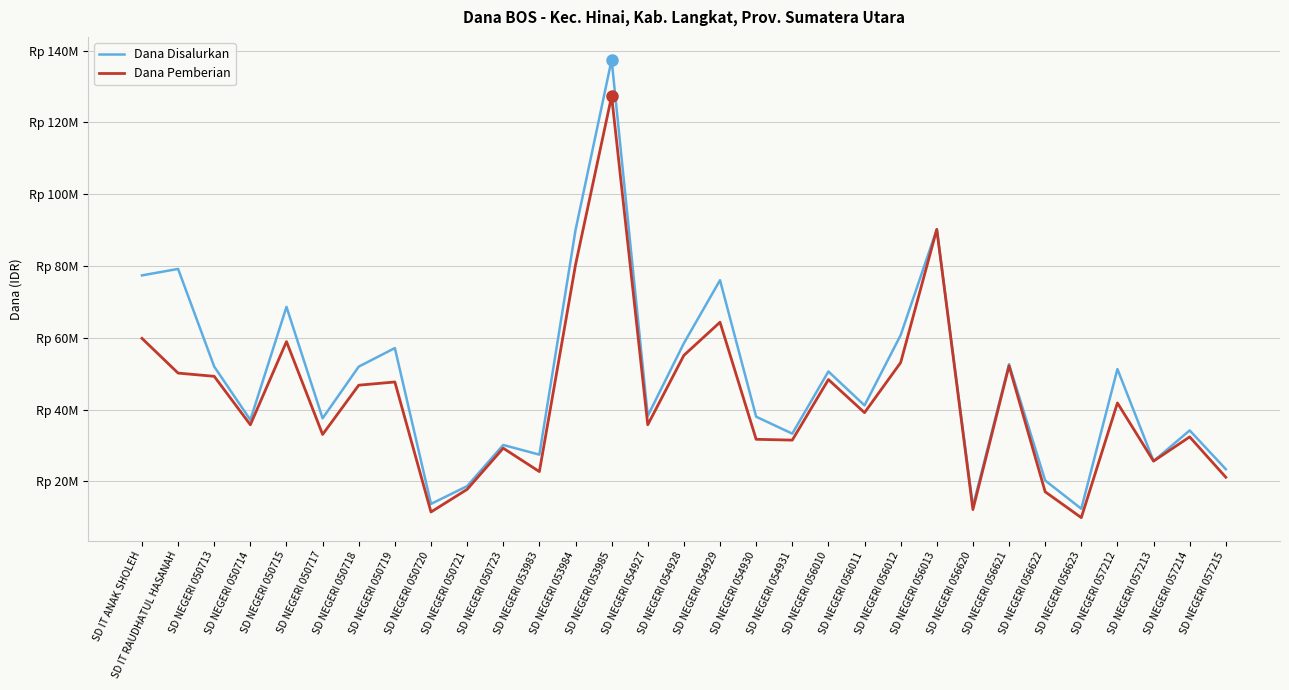

Where is Dana Disalurkan nearest to the value 74925000?

SD NEGERI 054929